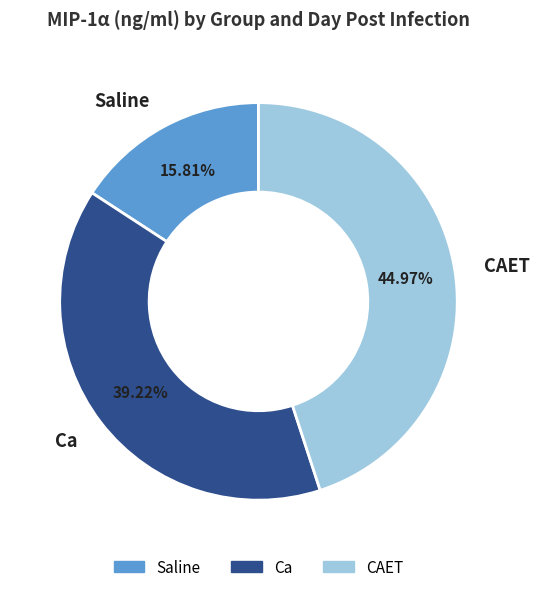

Which category has the smallest portion of the pie?

Saline